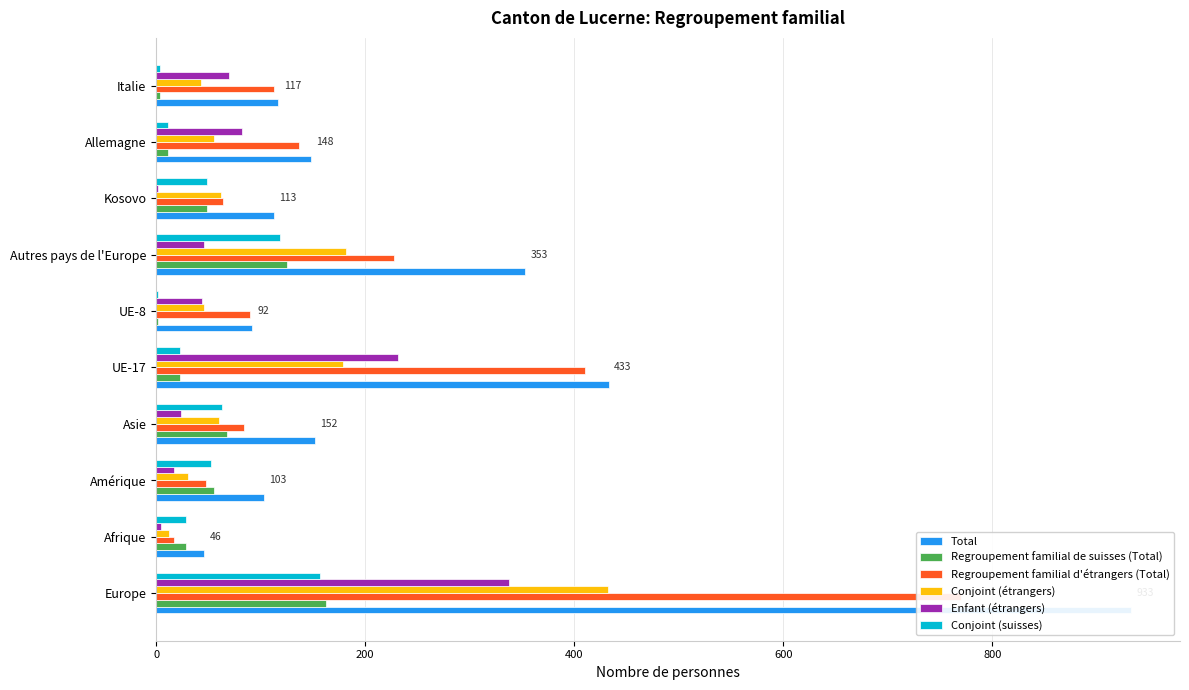

What is the difference between the highest and lowest values at Afrique?

41